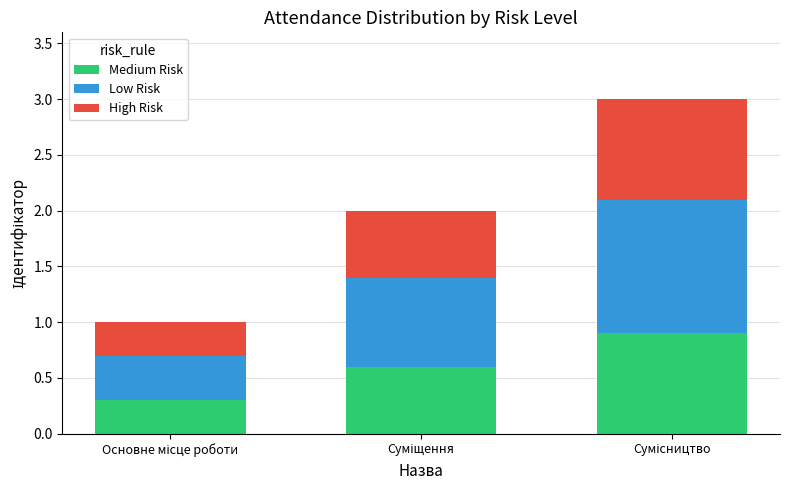

What is the minimum value for Medium Risk?

0.3